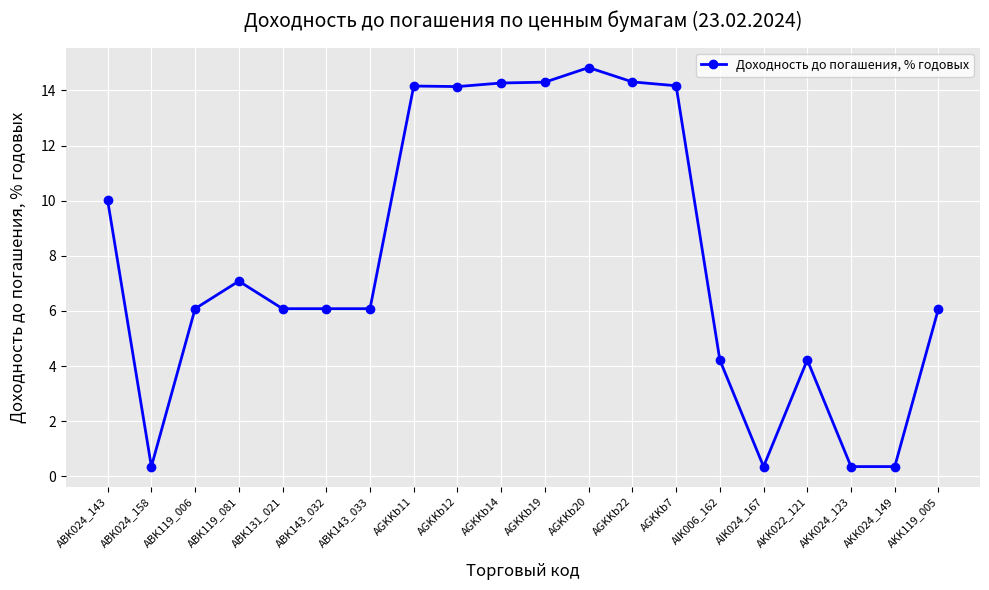

Where is the first local minimum?

ABK024_158